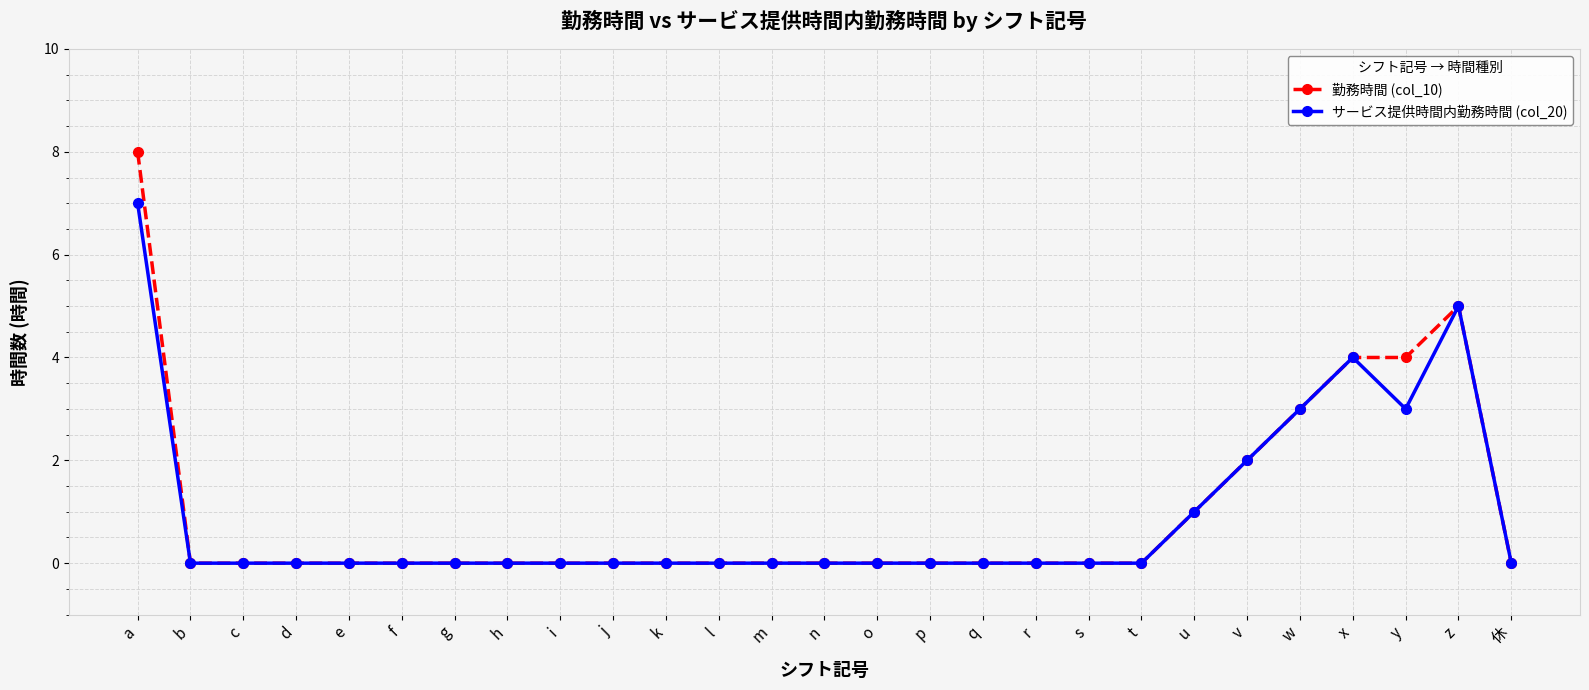

True or false: 勤務時間 (col_10) has more than 0 interior local peaks.

True